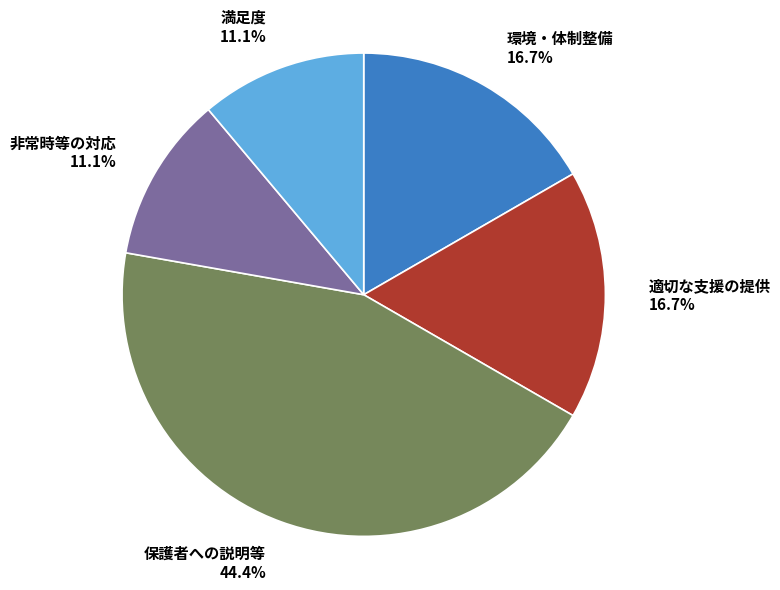

To the nearest percent, what is the difference between the largest and smallest slice percentages?

33%